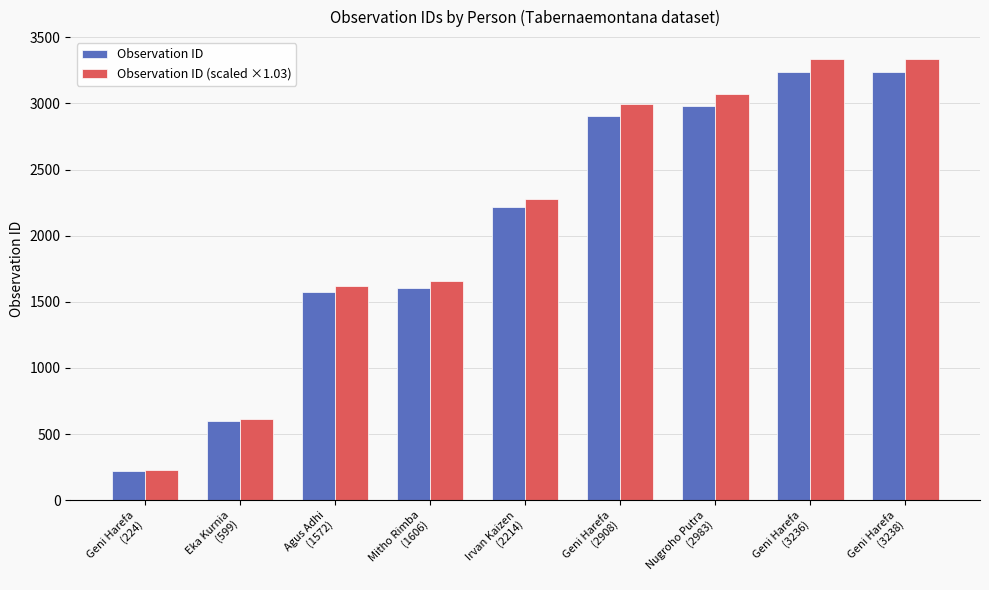

Which series has the largest total across all categories?

Observation ID (scaled ×1.03)